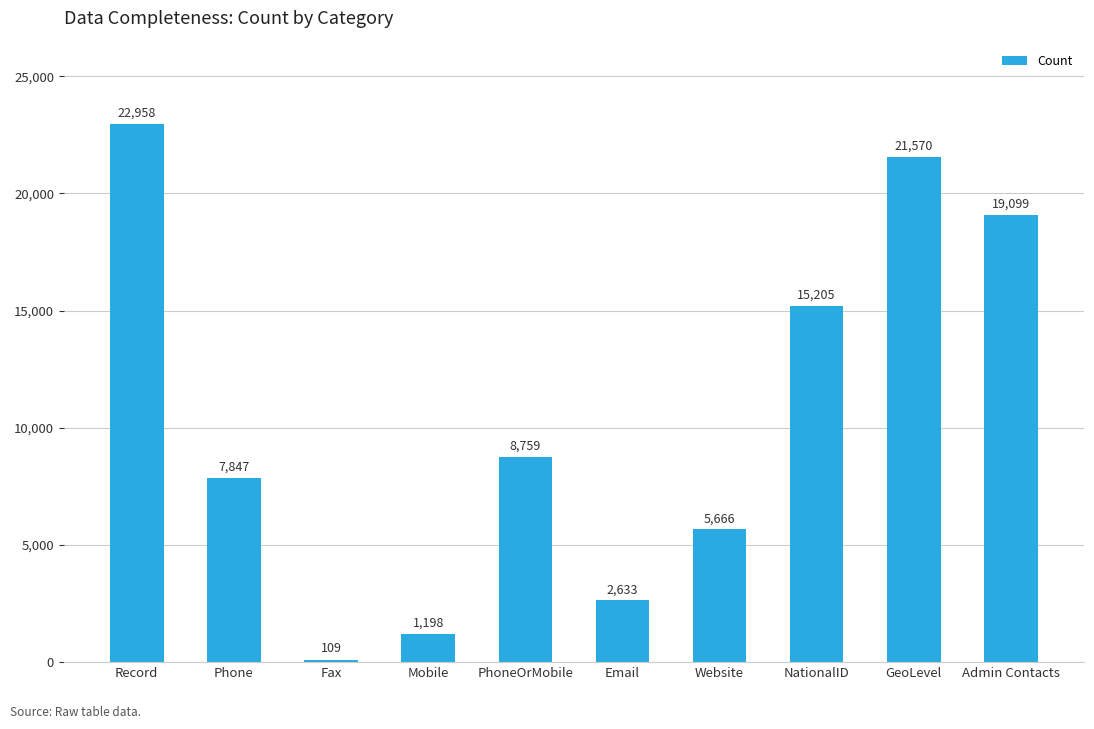

Reading left to right, list all the values displayed in this chart.

Record=22958	Phone=7847	Fax=109	Mobile=1198	PhoneOrMobile=8759	Email=2633	Website=5666	NationalID=15205	GeoLevel=21570	Admin Contacts=19099